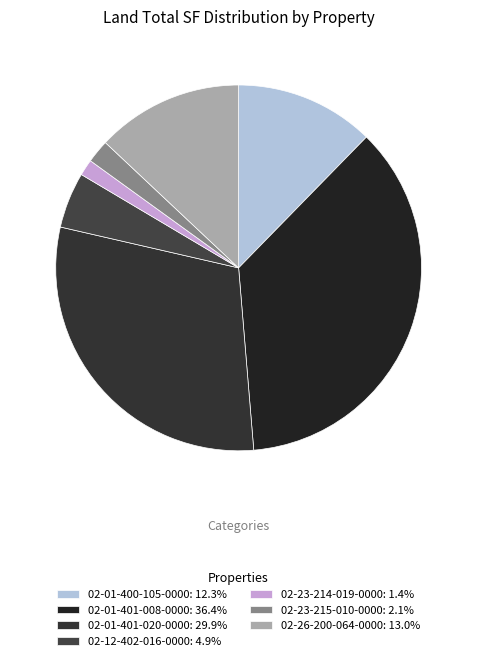

What percentage is the 02-01-401-008-0000 slice, to the nearest percent?

36%